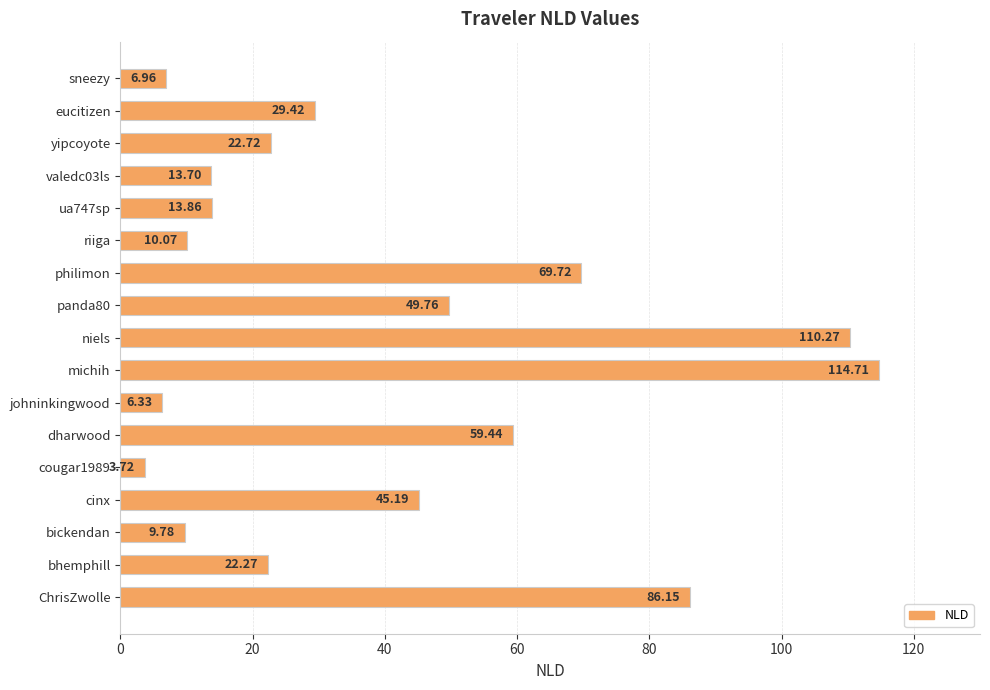

Rank the categories by value from highest to lowest.

michih, niels, ChrisZwolle, philimon, dharwood, panda80, cinx, eucitizen, yipcoyote, bhemphill, ua747sp, valedc03ls, riiga, bickendan, sneezy, johninkingwood, cougar1989